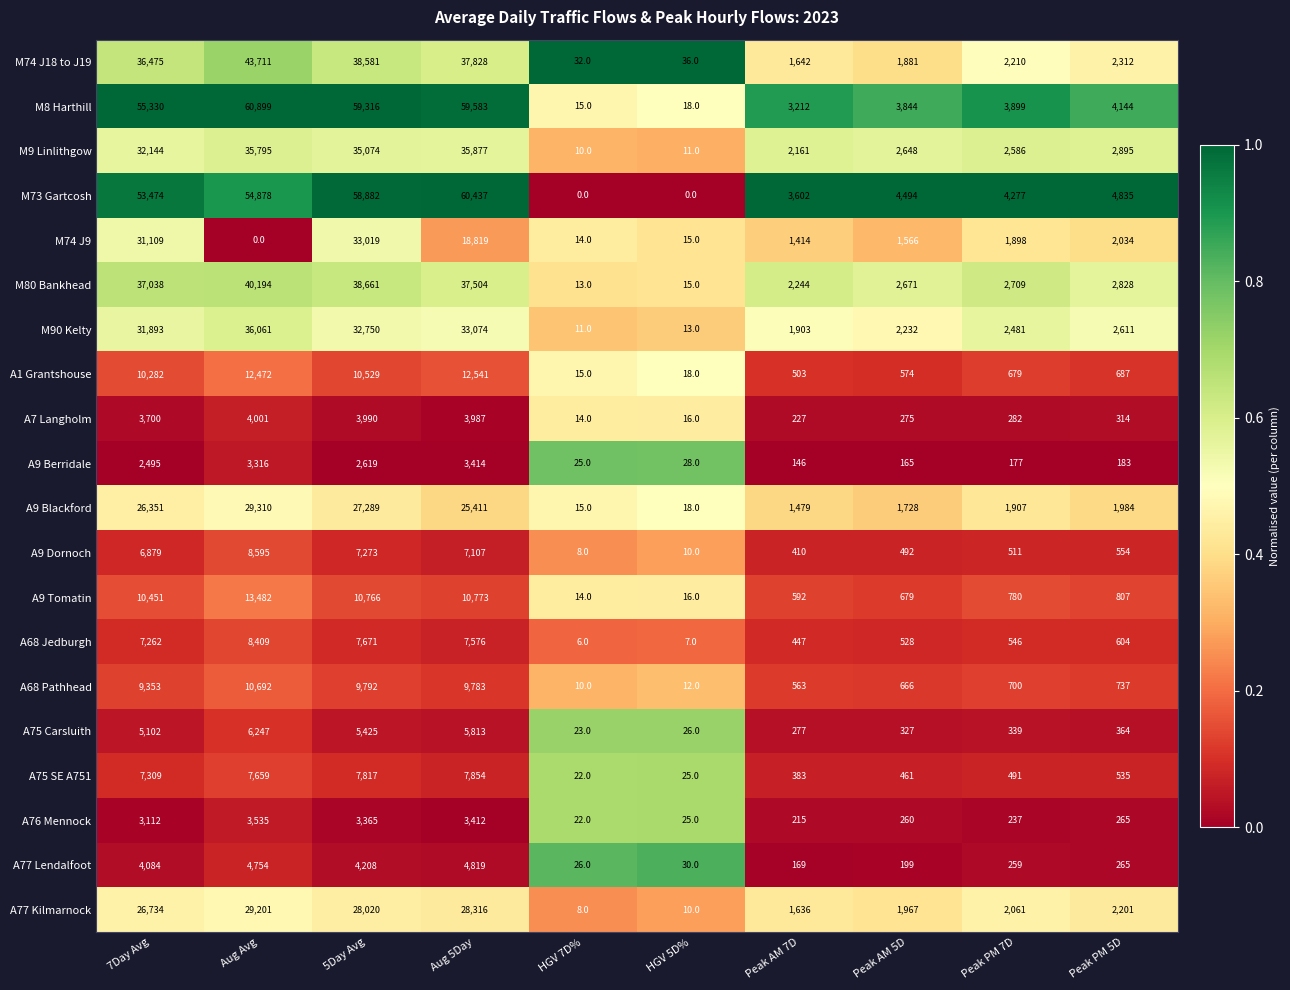

What is the total value across all series at Peak AM 7D?

23225